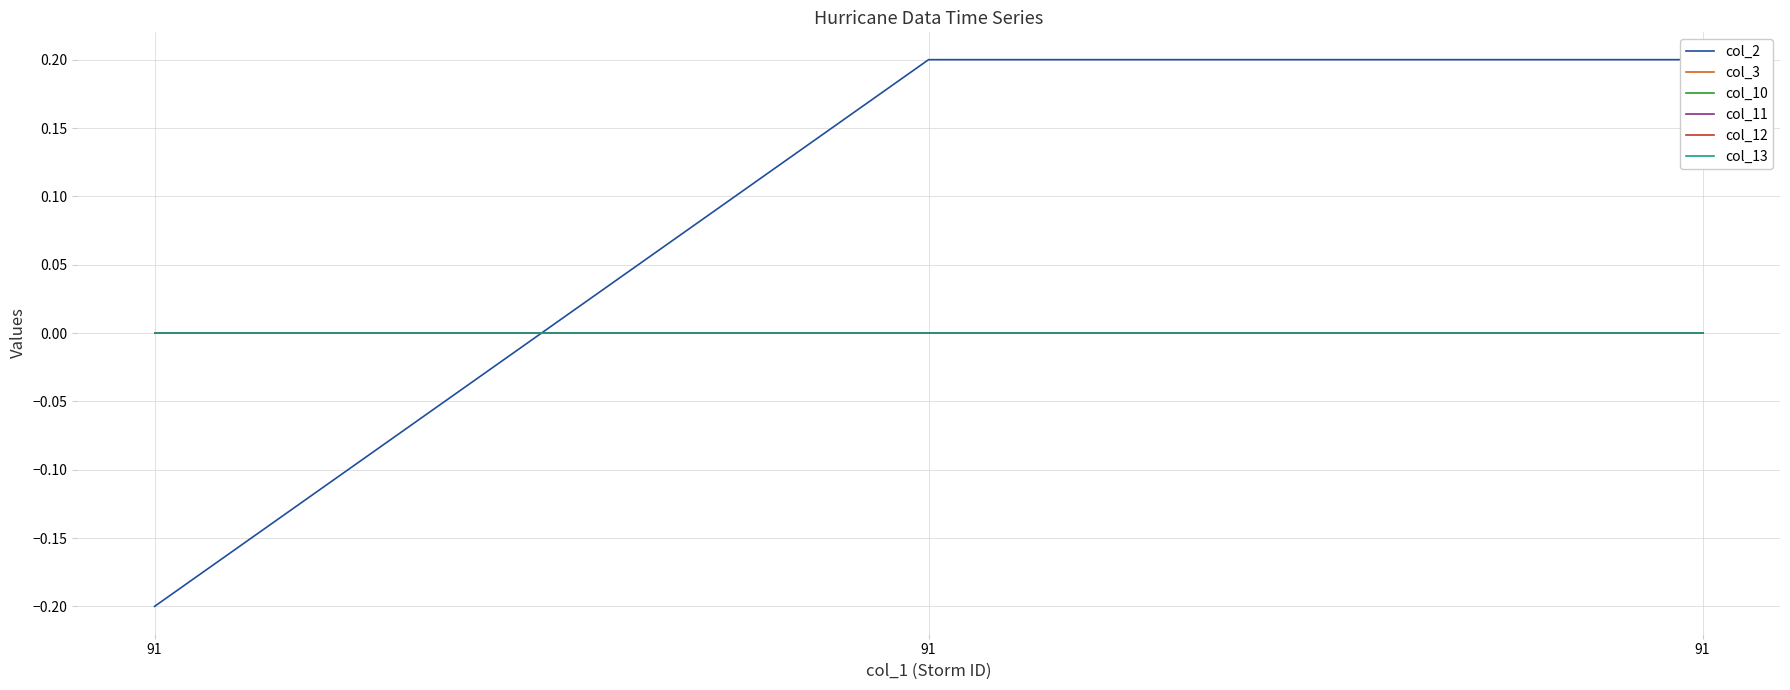

Rank the series by their maximum value, from highest to lowest.

col_2, col_3, col_10, col_11, col_12, col_13